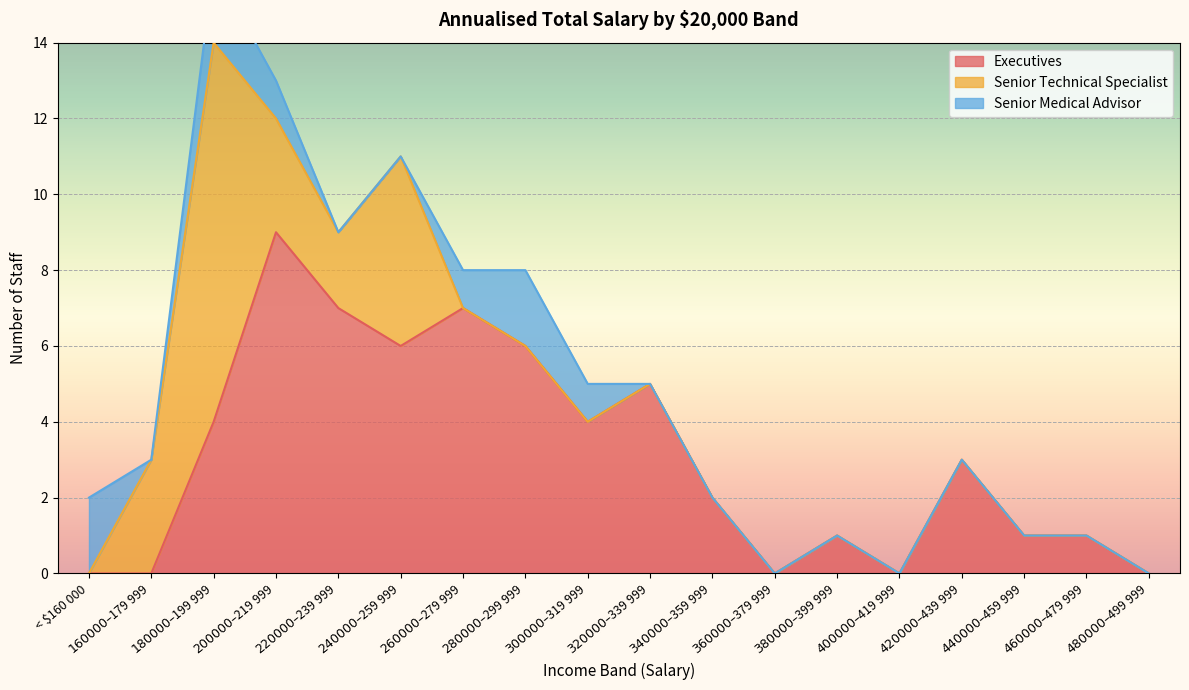

At which category is the sum across all series the highest?

$180 000 – $199 999